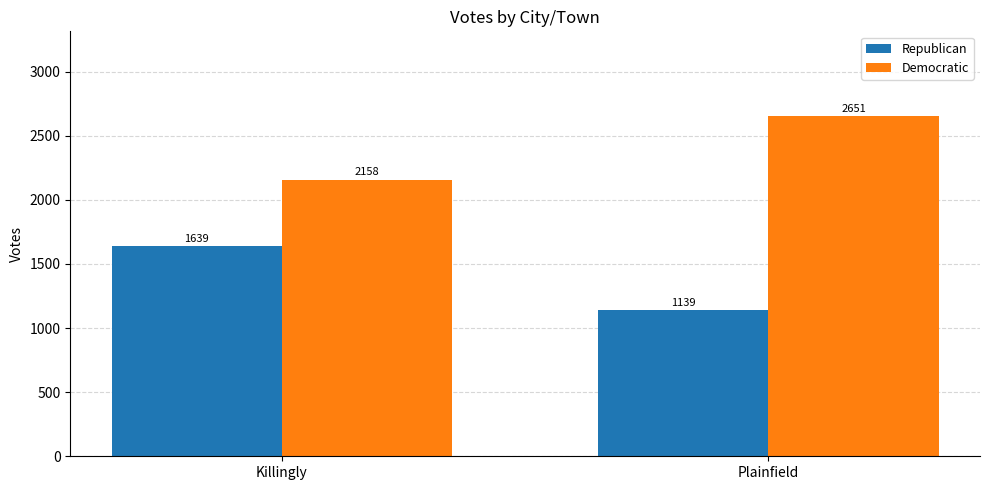

Which category has the lowest value across all series?

Plainfield